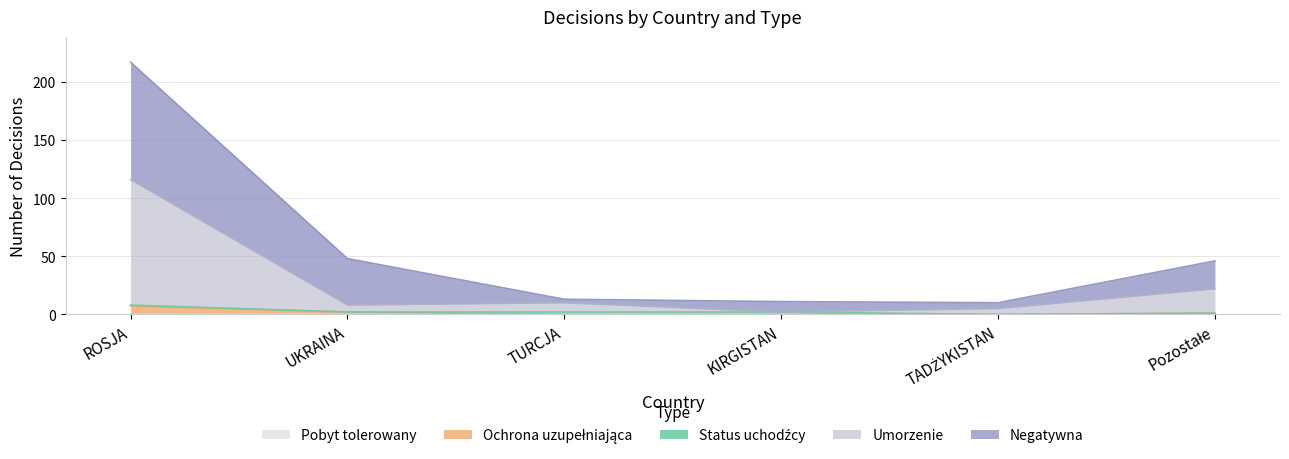

True or false: Umorzenie and Ochrona uzupełniająca intersect in this chart.

False